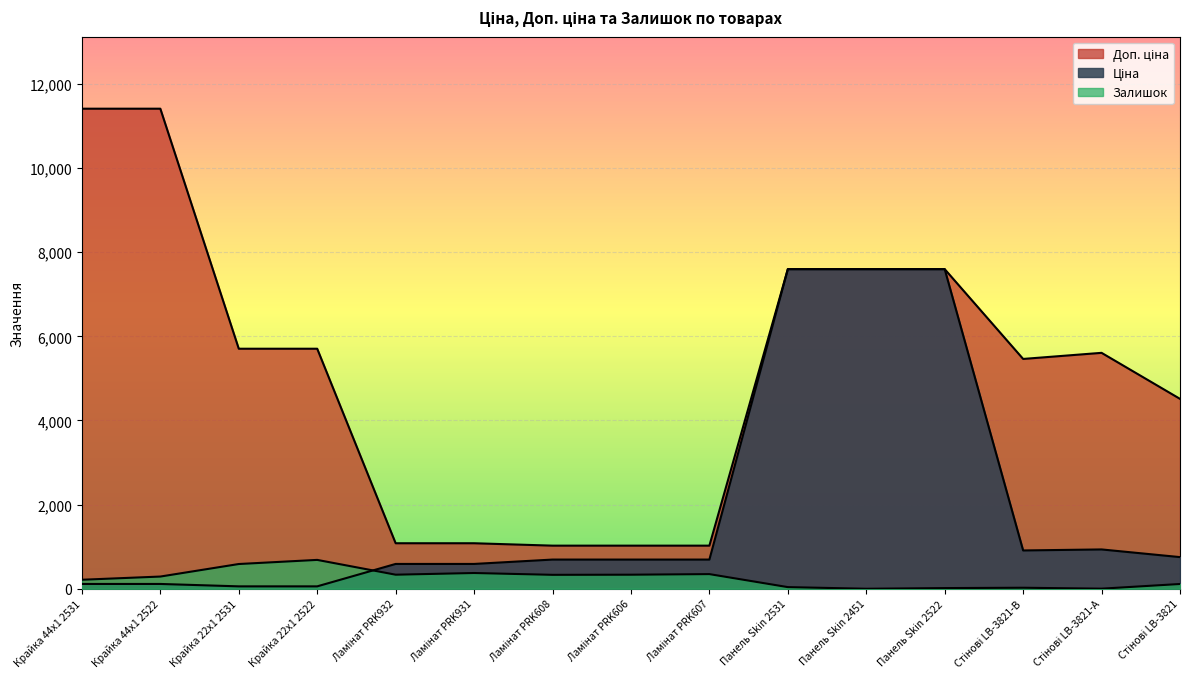

At which category does Залишок reach its first local valley?

Ламінат PRK932